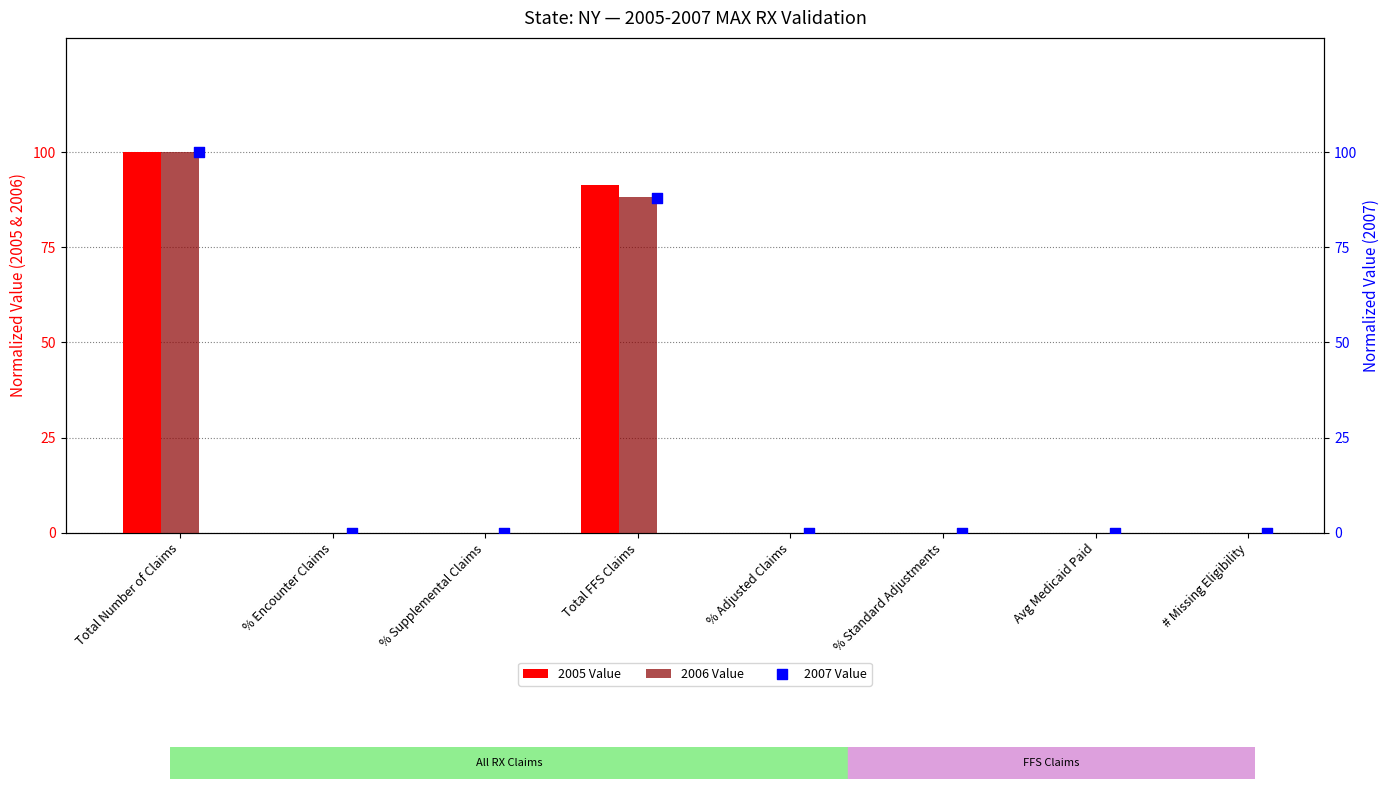

At how many categories does at least one series exceed 27?

2